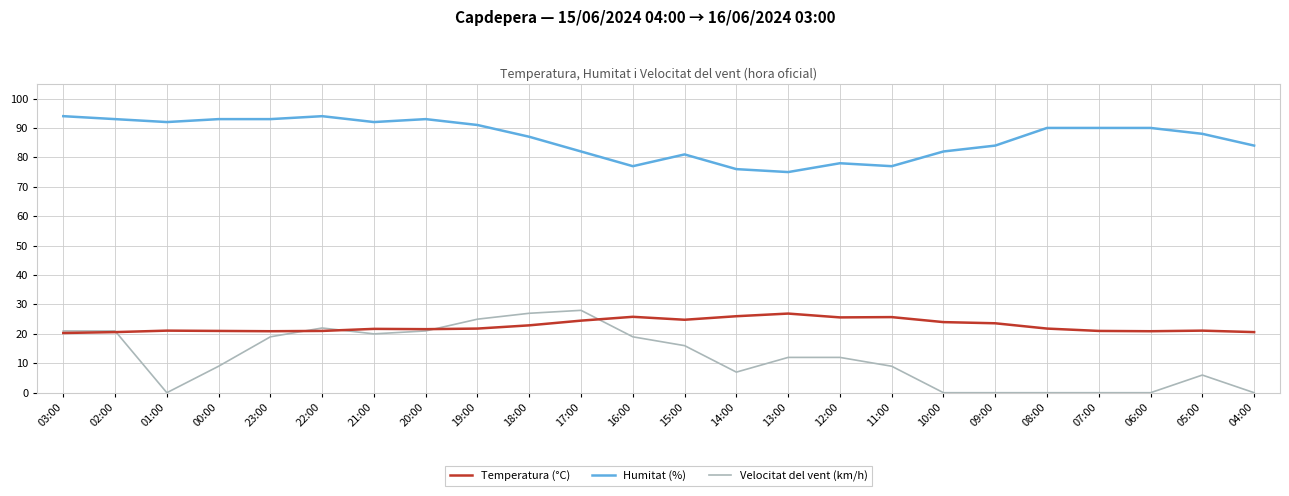

At 13:00, list the series in order from largest to smallest.

Humitat (%), Temperatura (°C), Velocitat del vent (km/h)